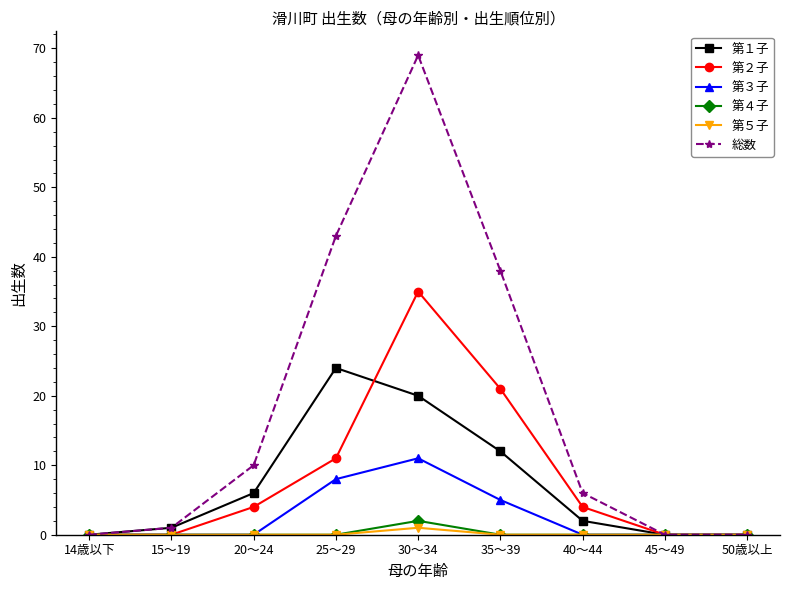

What is the maximum value for 第２子?

35